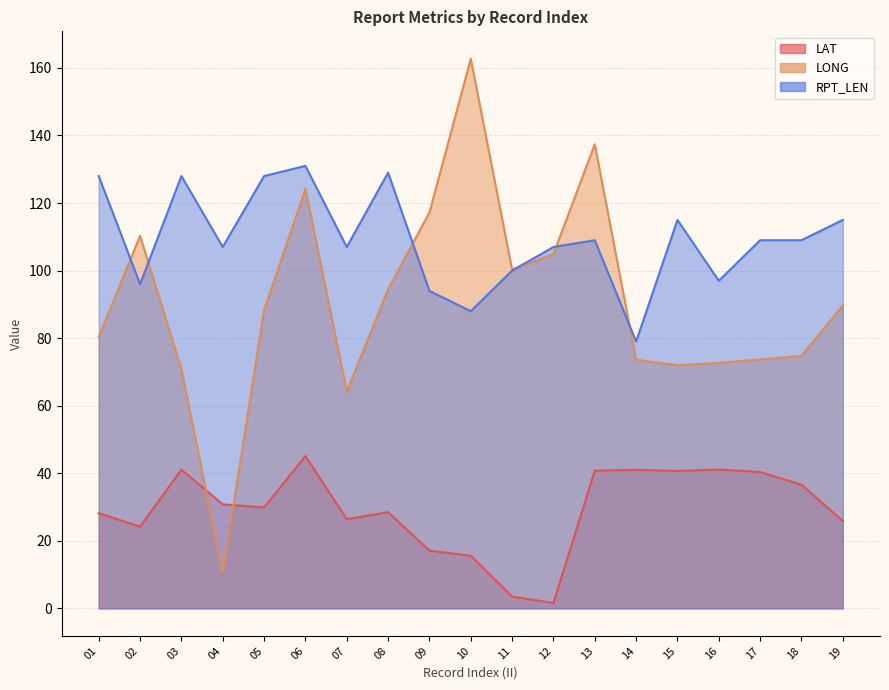

Rank the series by their average value, from highest to lowest.

RPT_LEN, LONG, LAT